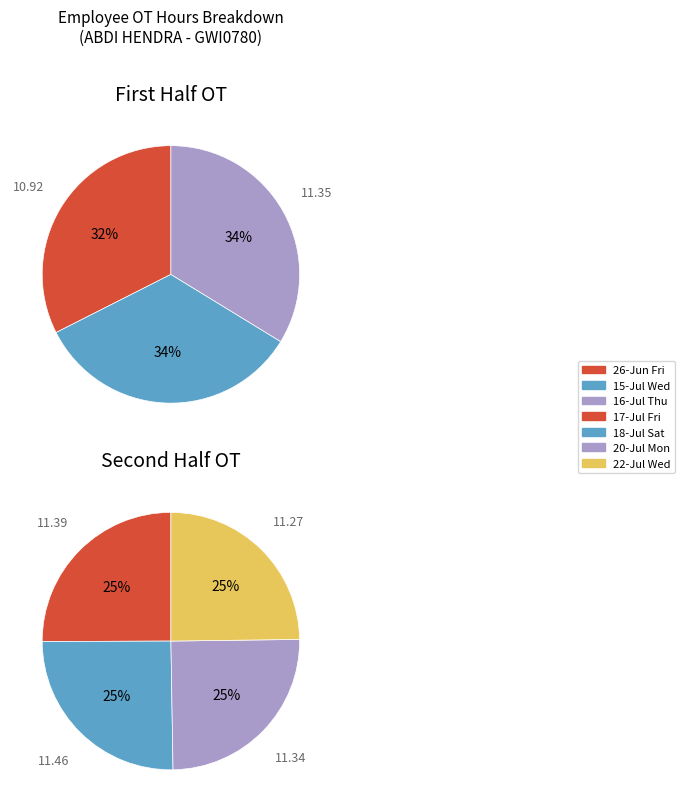

Is it true that 30-Tue is 1% of the pie?

False